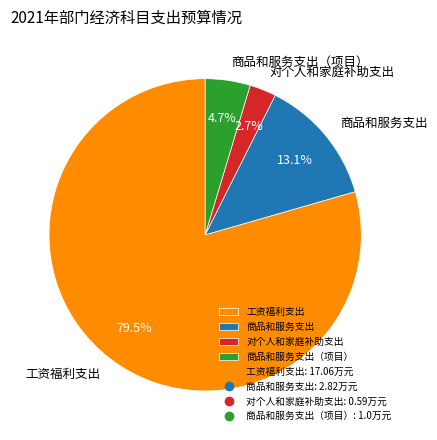

Which has a higher value, 对个人和家庭补助支出 or 商品和服务支出?

商品和服务支出